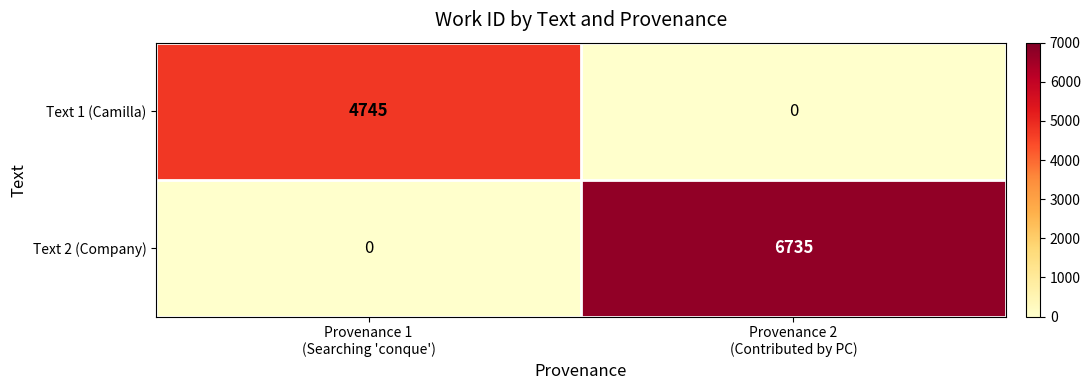

Which series has the widest spread of values?

Text 2 (Company)